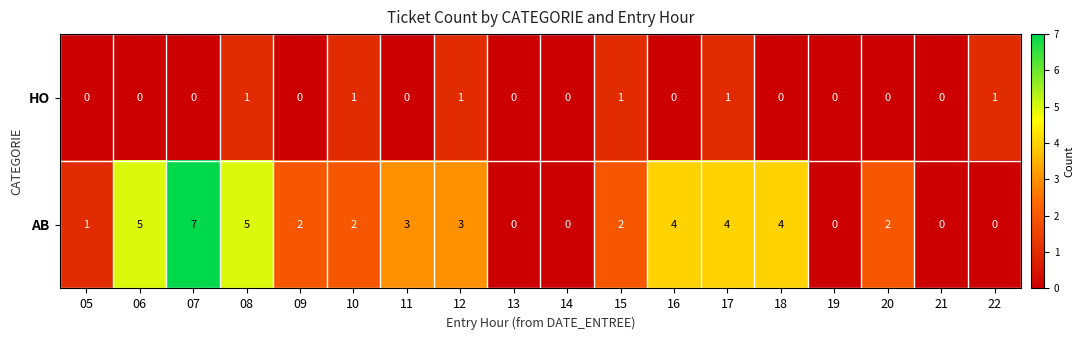

At 17, list the series in order from smallest to largest.

HO, AB